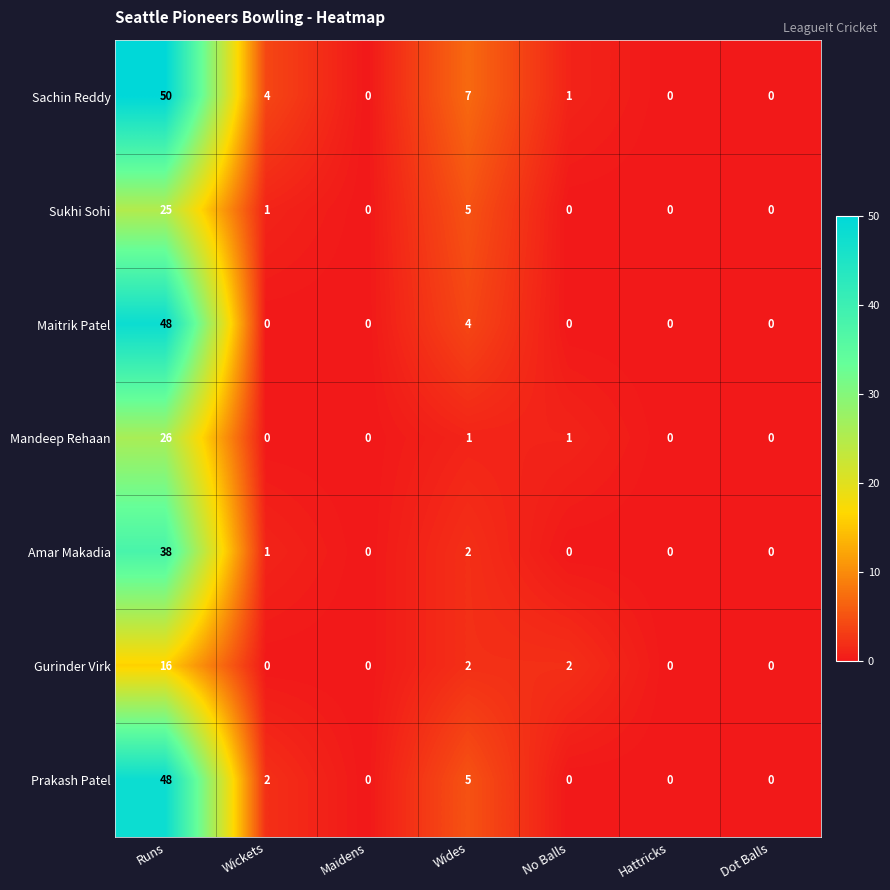

The Maitrik Patel series shows 0 at Dot Balls. True or false?

True